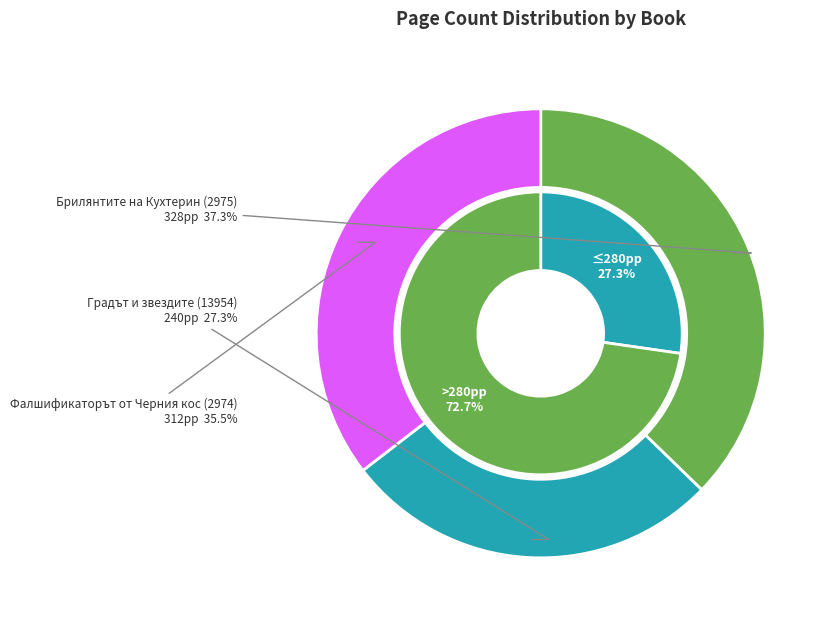

Is there any slice that represents more than half of the pie?

No